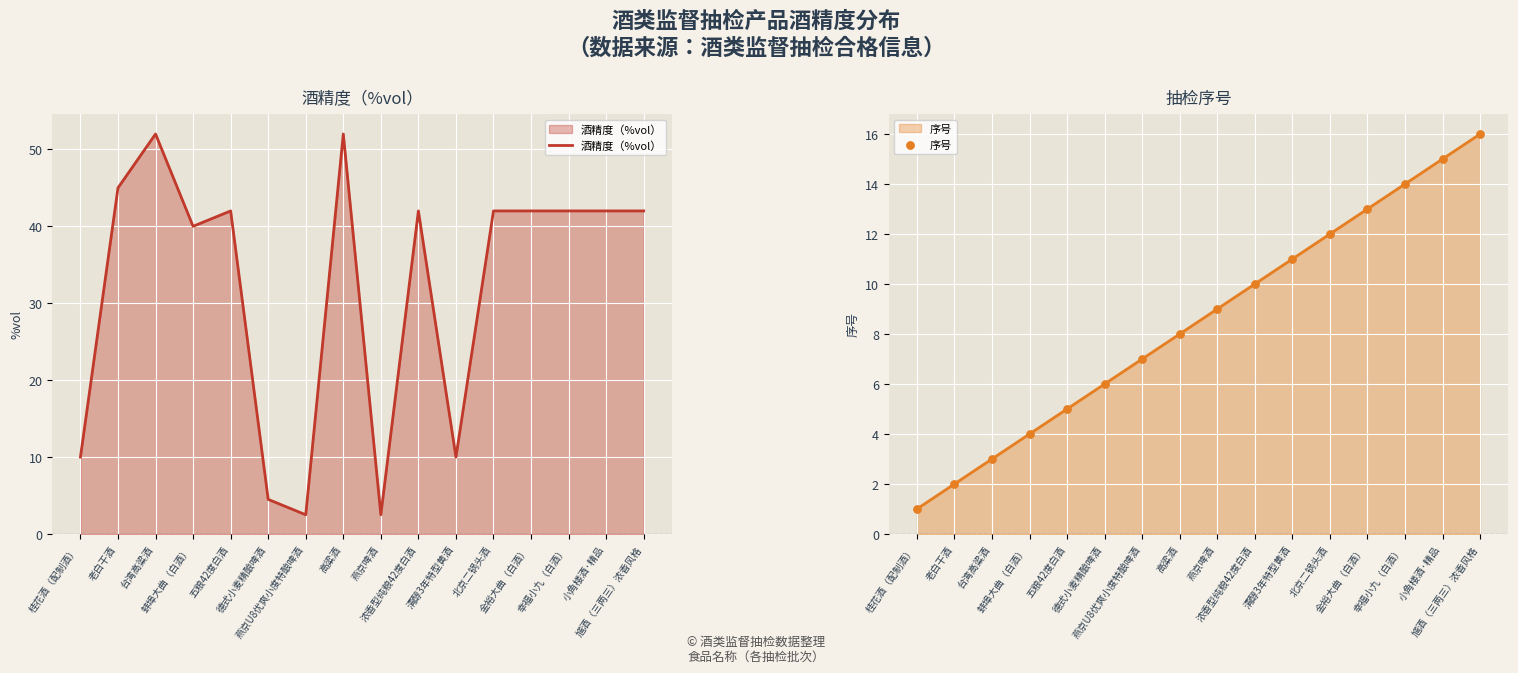

Is the value of 序号 at 台湾高粱酒 greater than the value of 酒精度（%vol） at 馗酒（三两三）浓香风格?

No